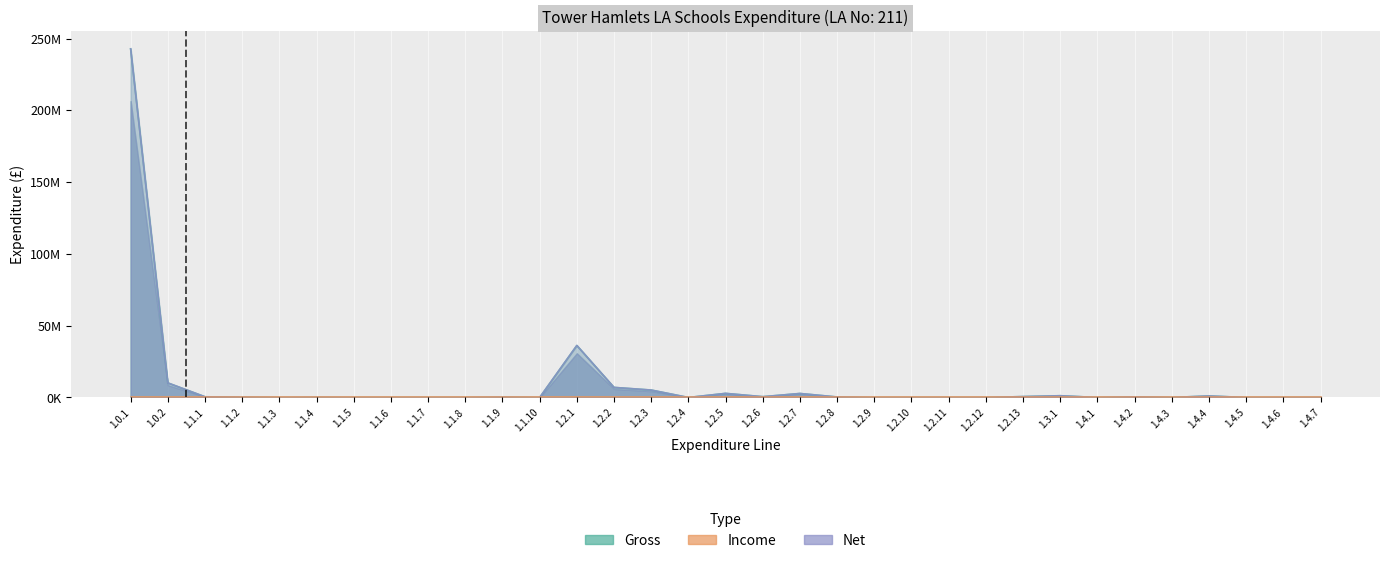

What is the greatest value displayed?

242809033